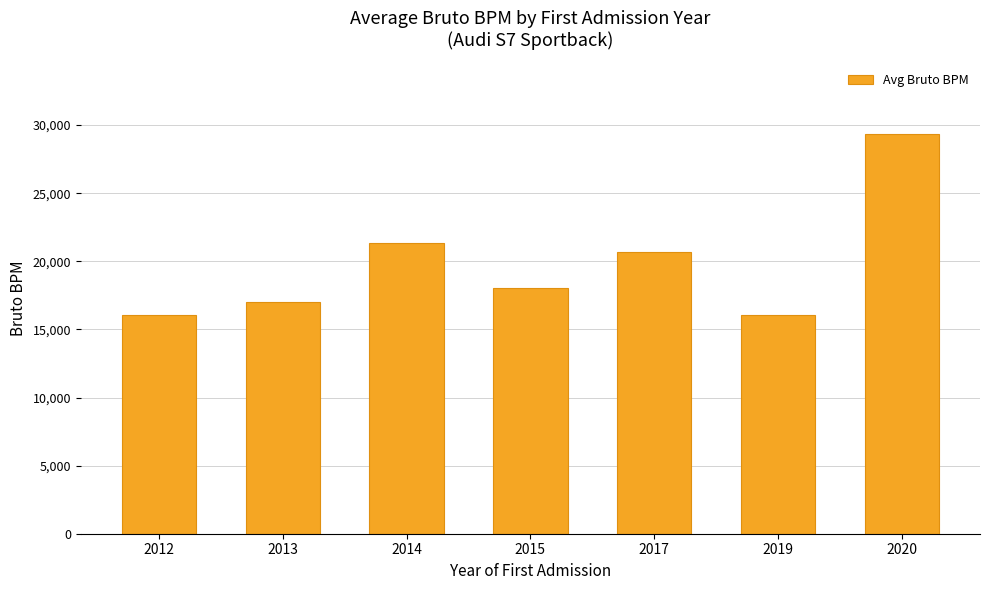

What is the ratio of the value at 2015 to the value at 2020?

0.6